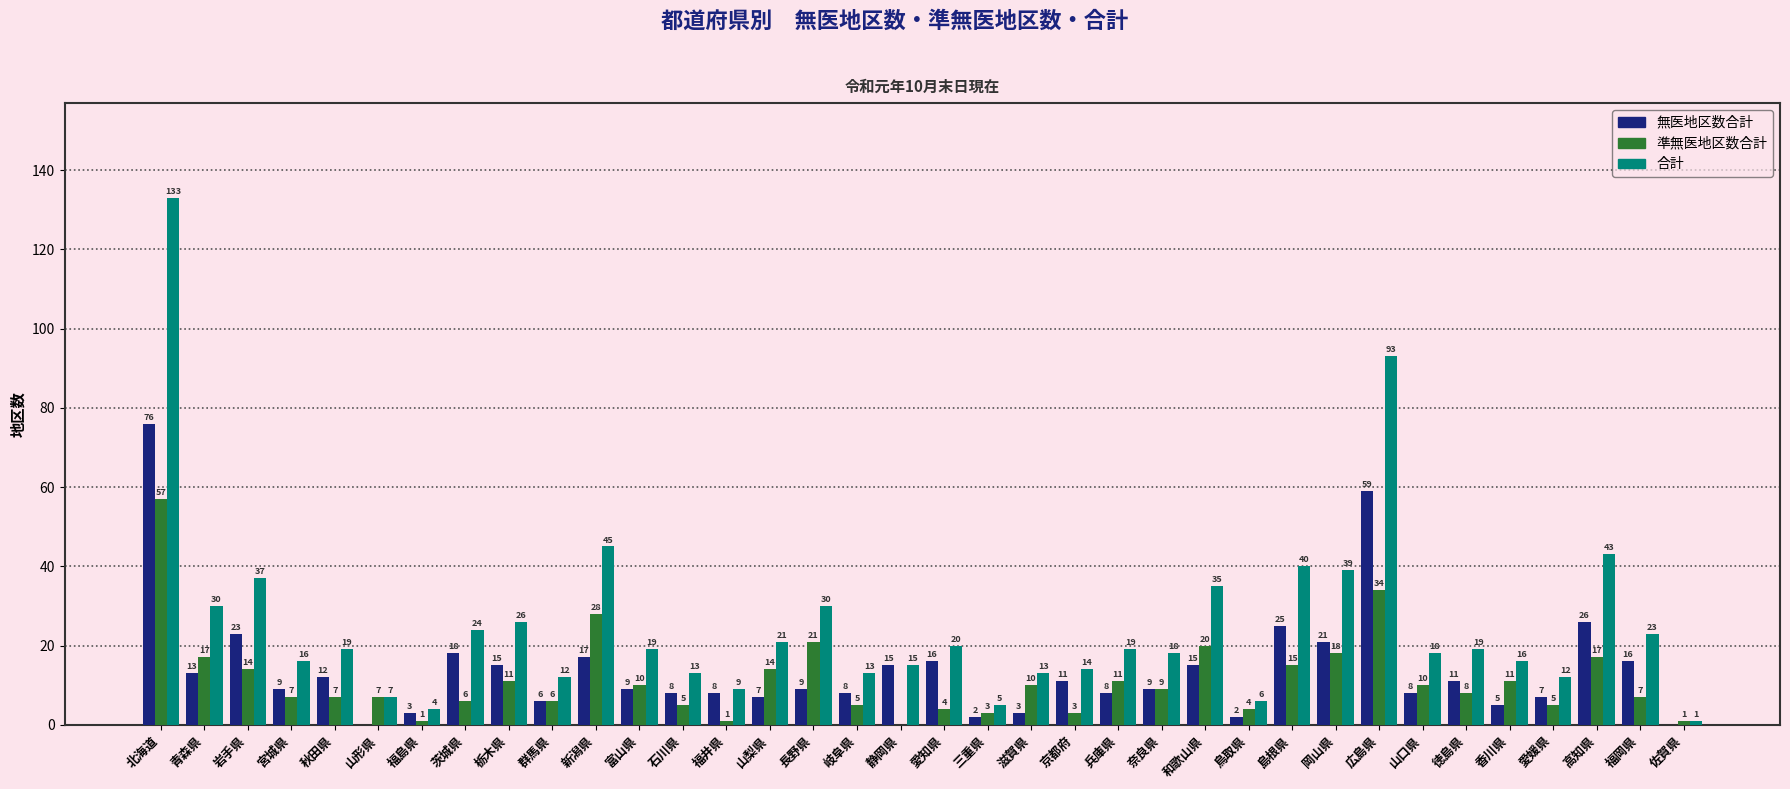

Where does the 無医地区数合計 series first go above 9?

北海道